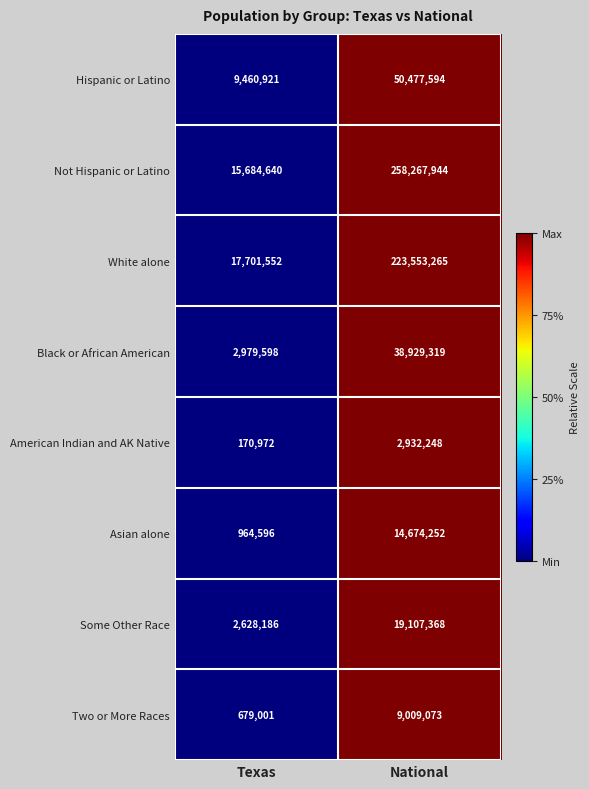

Reading left to right, transcribe all the data shown in this chart.

Hispanic or Latino: Texas=9460921	National=50477594
Not Hispanic or Latino: Texas=15684640	National=258267944
White alone: Texas=17701552	National=223553265
Black or African American: Texas=2979598	National=38929319
American Indian and AK Native: Texas=170972	National=2932248
Asian alone: Texas=964596	National=14674252
Some Other Race: Texas=2628186	National=19107368
Two or More Races: Texas=679001	National=9009073